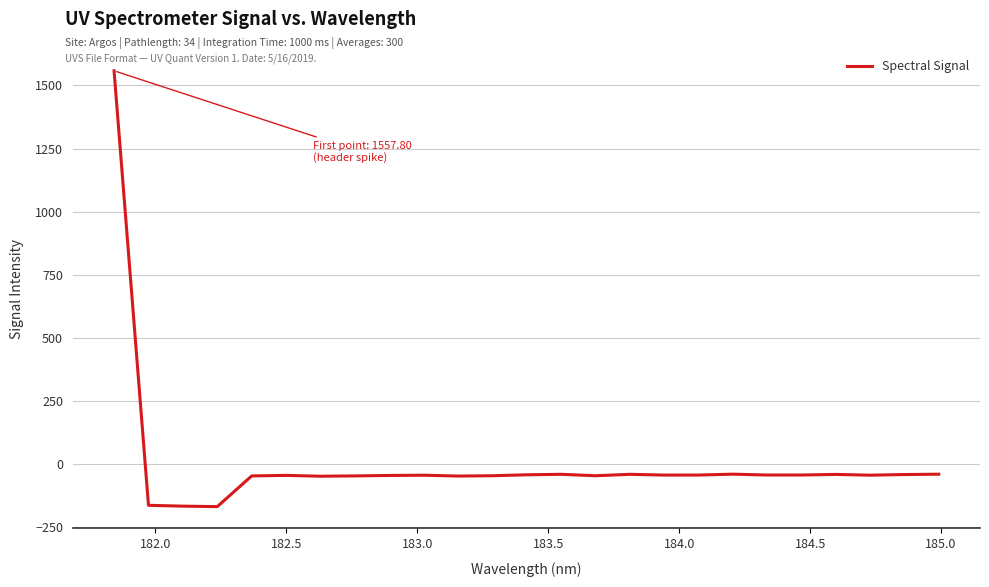

What is the difference between the maximum and minimum values?

1725.3